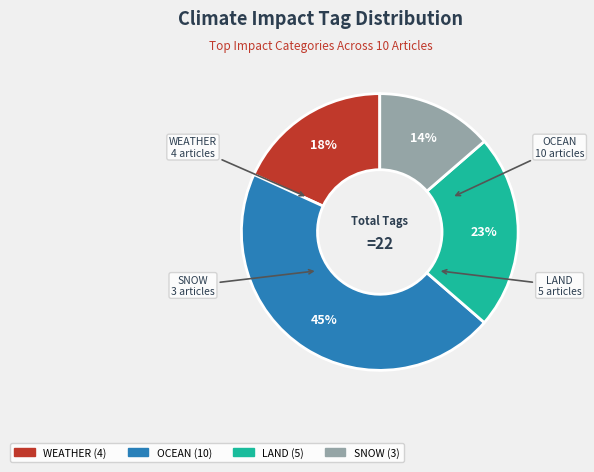

Which category has the biggest portion of the pie?

OCEAN